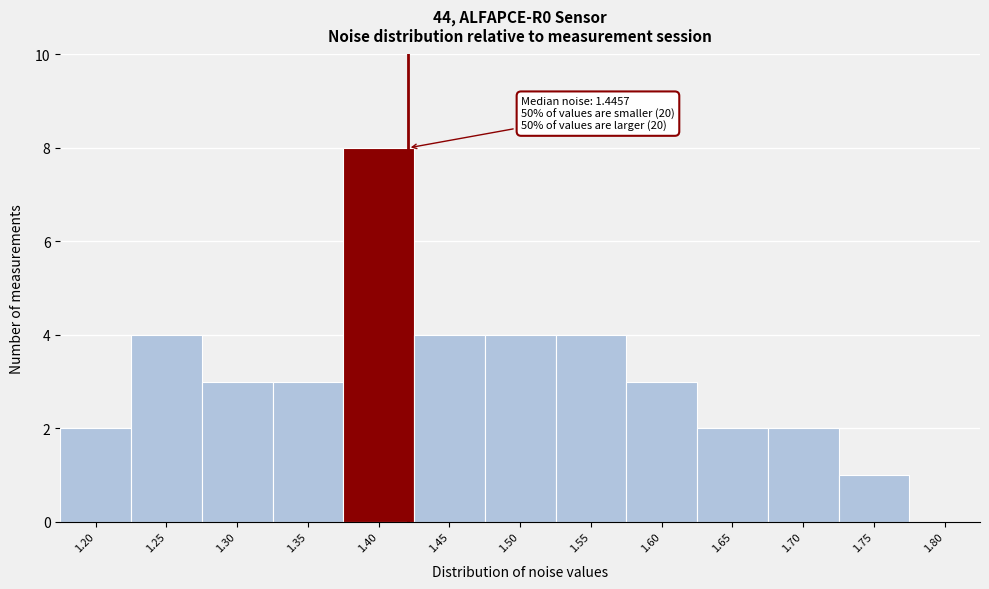

Reading left to right, list all the values displayed in this chart.

1.20=2	1.25=4	1.30=3	1.35=3	1.40=8	1.45=4	1.50=4	1.55=4	1.60=3	1.65=2	1.70=2	1.75=1	1.80=0